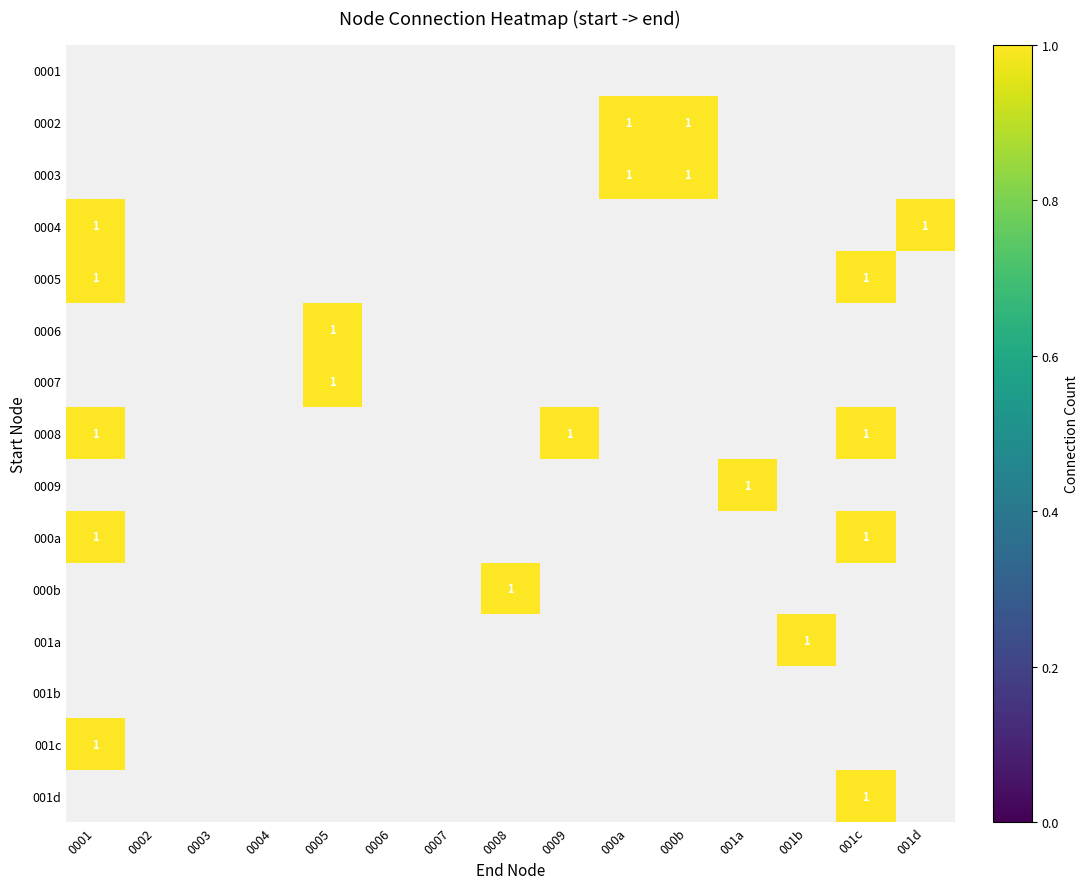

What is the maximum value shown in the chart?

1.0